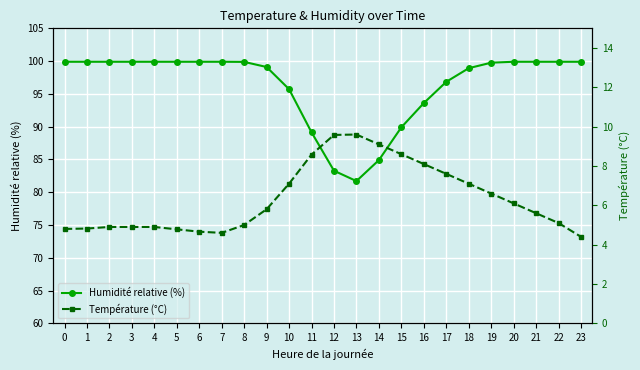

Rank the series by their average value, from lowest to highest.

Température (°C), Humidité relative (%)